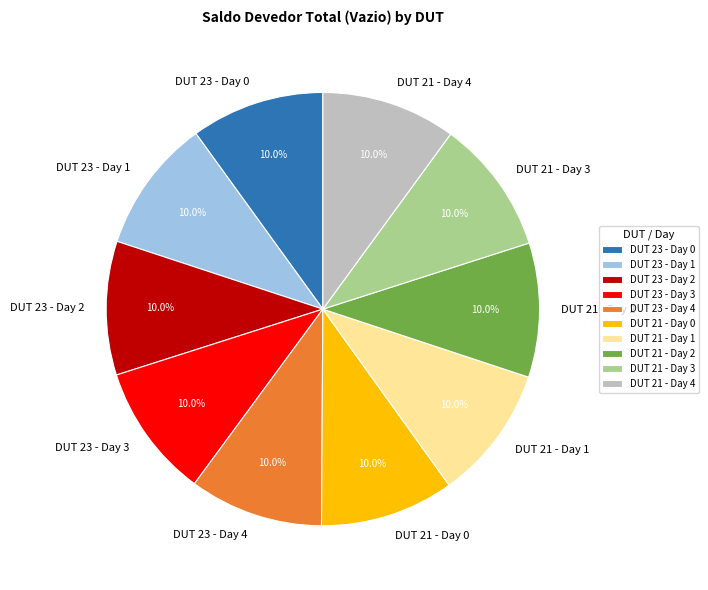

Combined, do DUT 23 - Day 2 and DUT 21 - Day 0 account for over 50%?

No